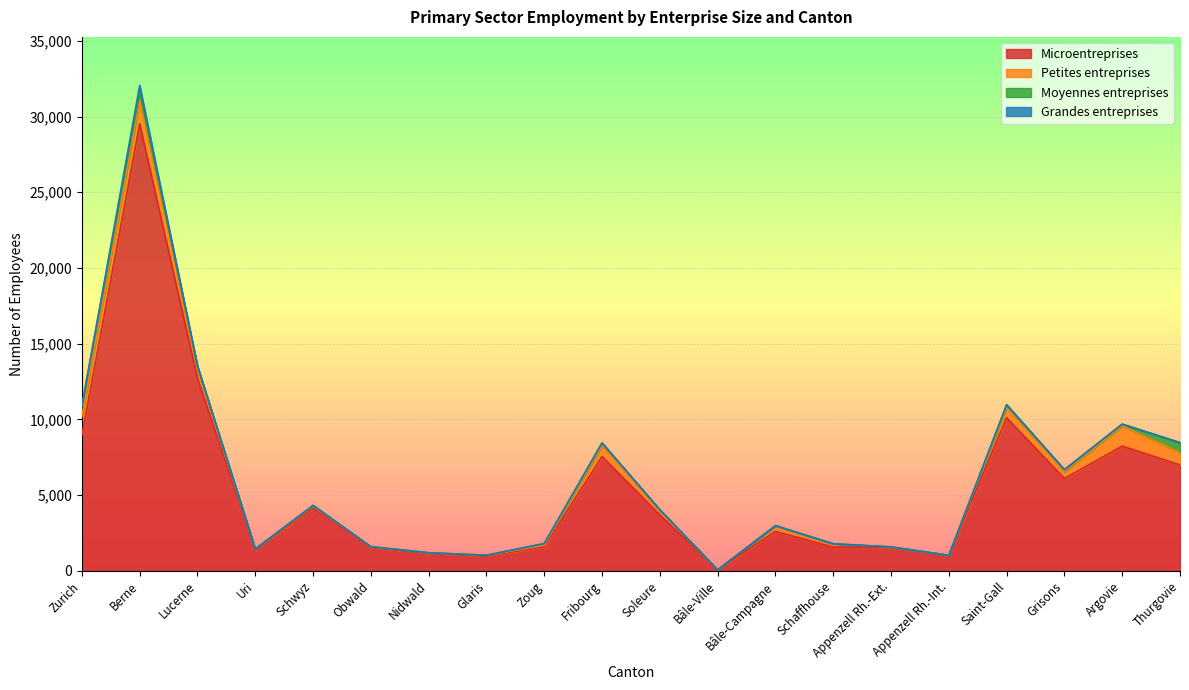

What is the value of the Petites entreprises point at the 7th from the left?

30